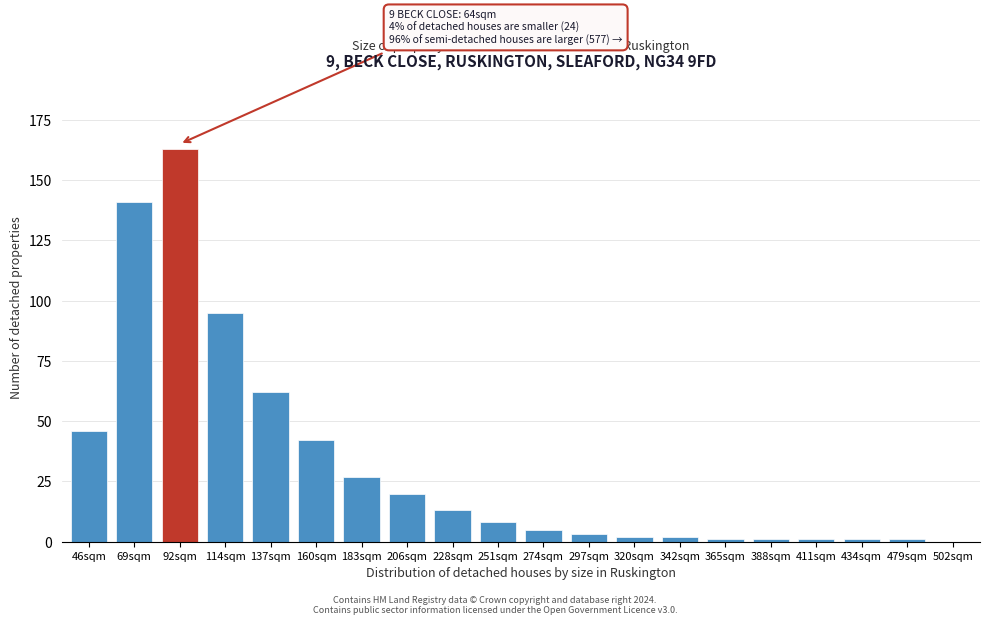

Reading left to right, what are all the values shown in this chart?

46sqm=46	69sqm=141	92sqm=163	114sqm=95	137sqm=62	160sqm=42	183sqm=27	206sqm=20	228sqm=13	251sqm=8	274sqm=5	297sqm=3	320sqm=2	342sqm=2	365sqm=1	388sqm=1	411sqm=1	434sqm=1	479sqm=1	502sqm=0